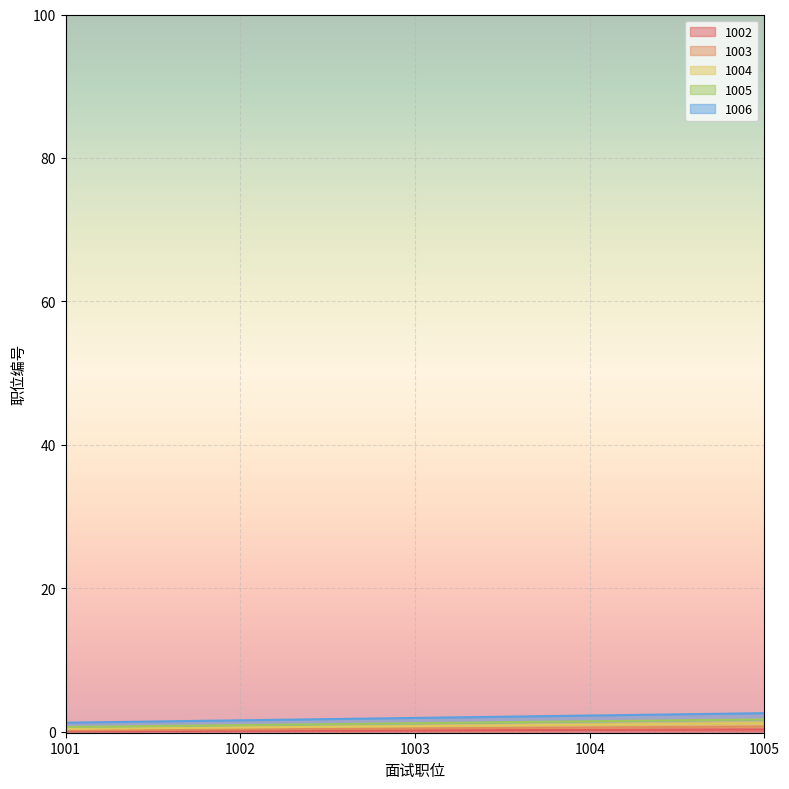

What is the difference between the highest and lowest values at 1005?

2.3